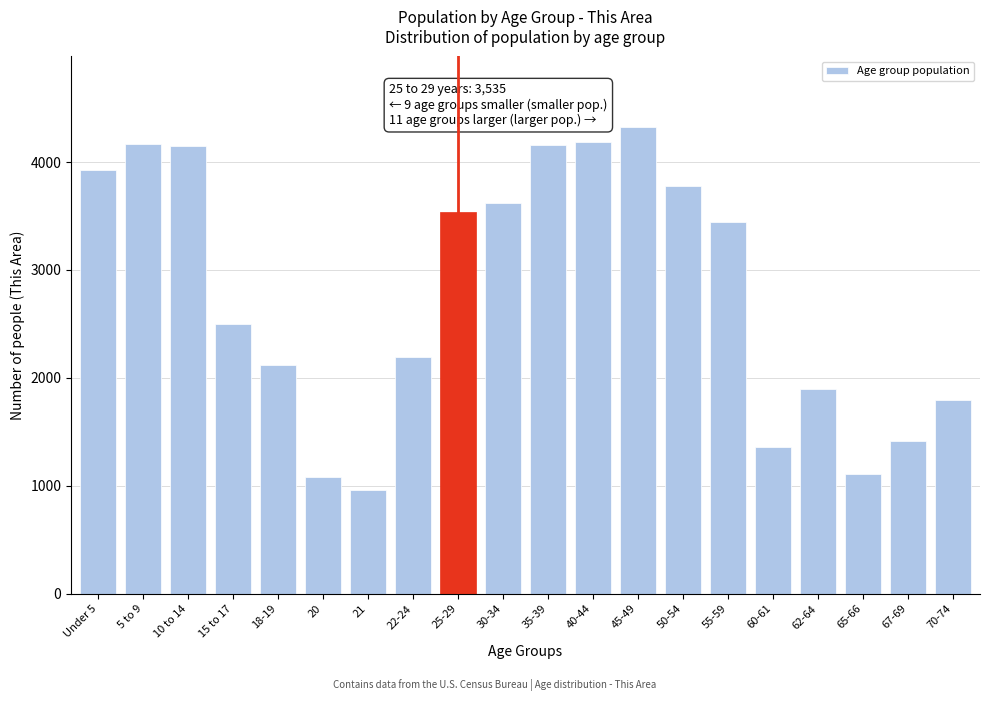

The value at 21 is 963. True or false?

True